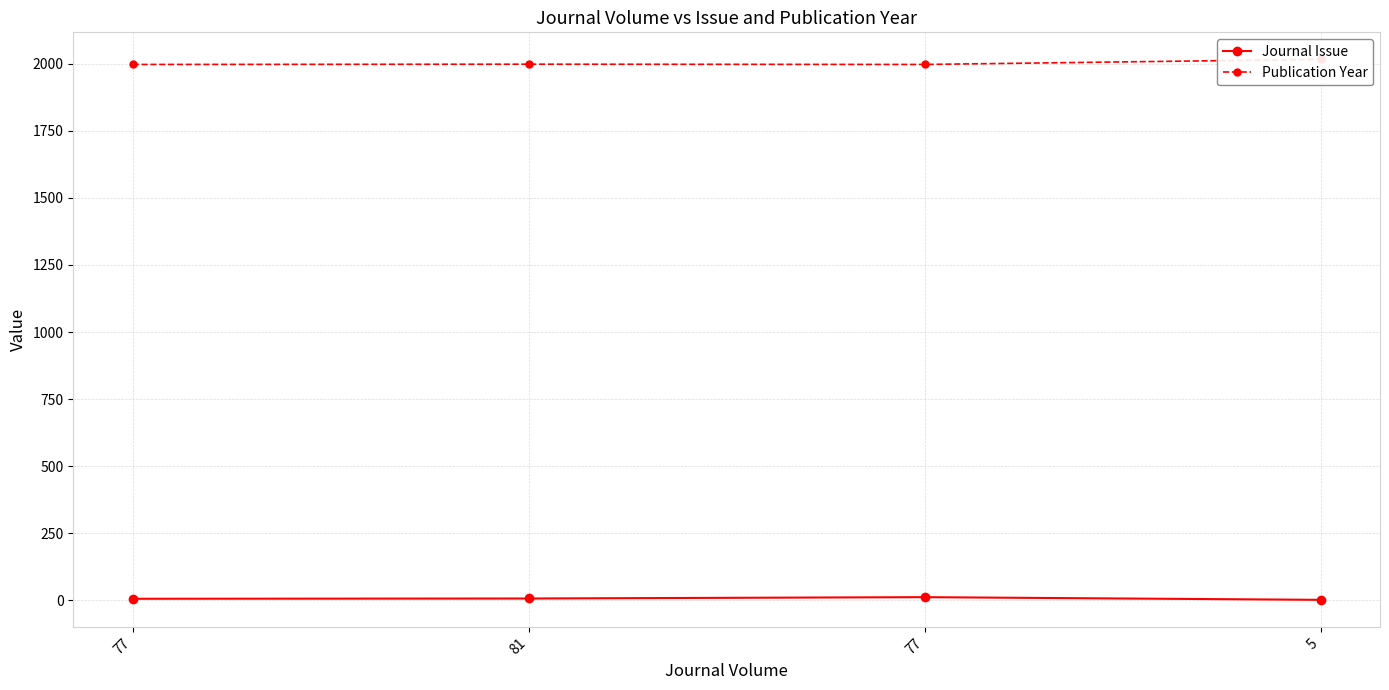

True or false: Journal Issue and Publication Year intersect in this chart.

False